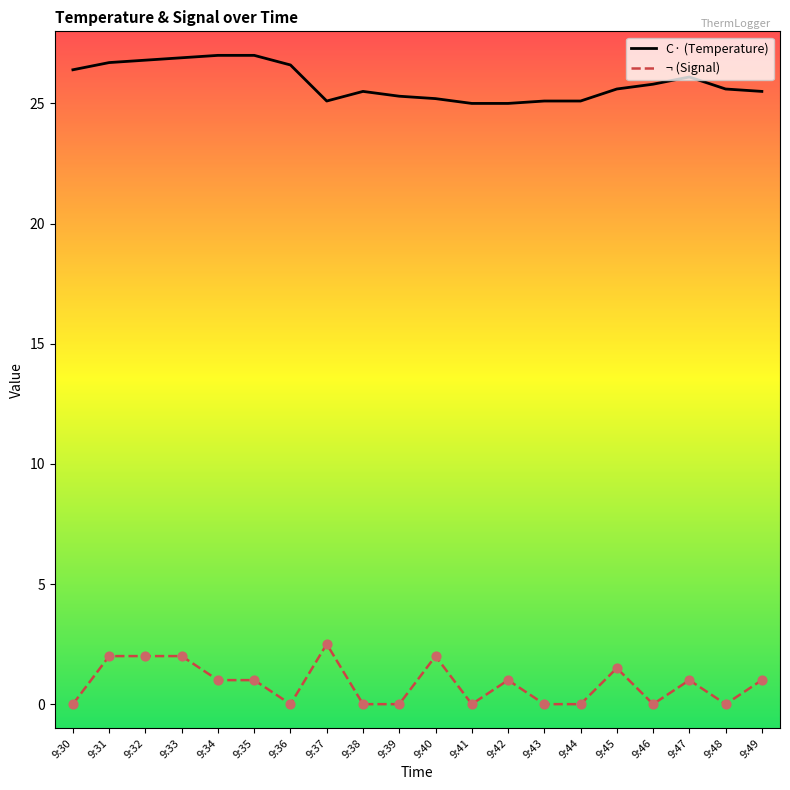

Which series changed the most between 9:35 and 9:44?

C· (Temperature)